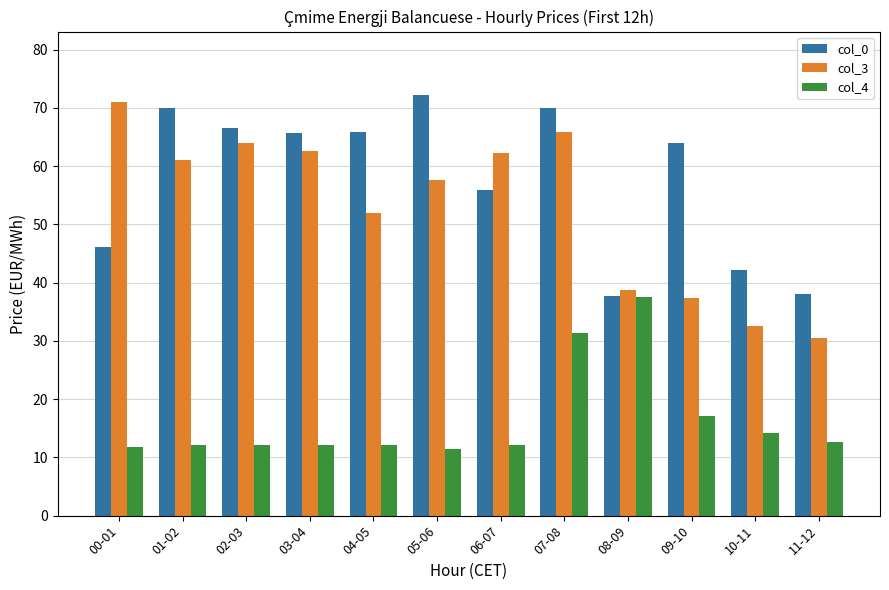

What is the value of the col_4 bar at the 8th from the left?

31.3